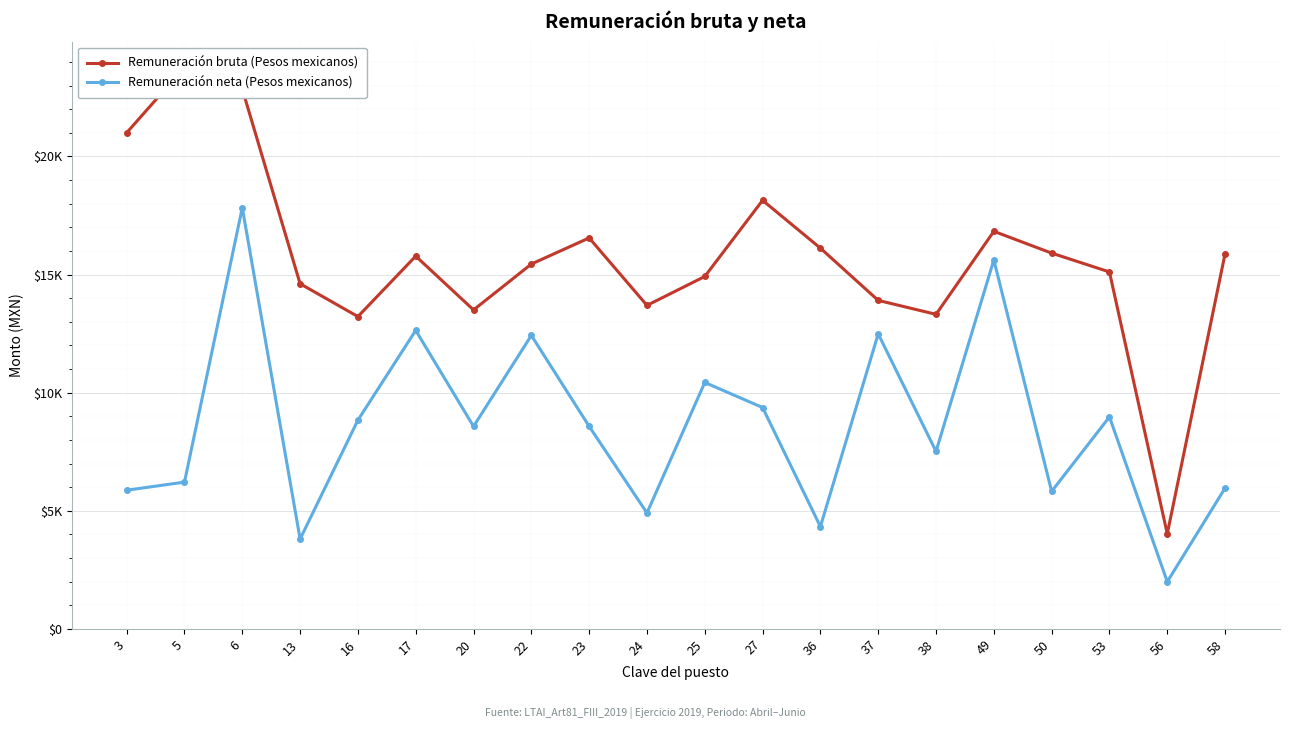

List the labels in order of Remuneración bruta (Pesos mexicanos) value, smallest first.

56, 16, 38, 20, 24, 37, 13, 25, 53, 22, 17, 58, 50, 36, 23, 49, 27, 3, 6, 5